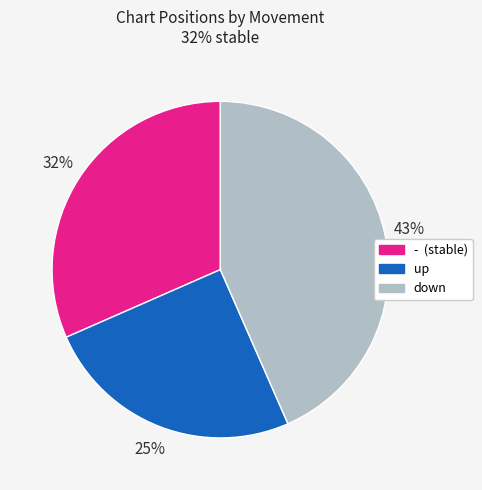

How many segments does this pie chart have?

3